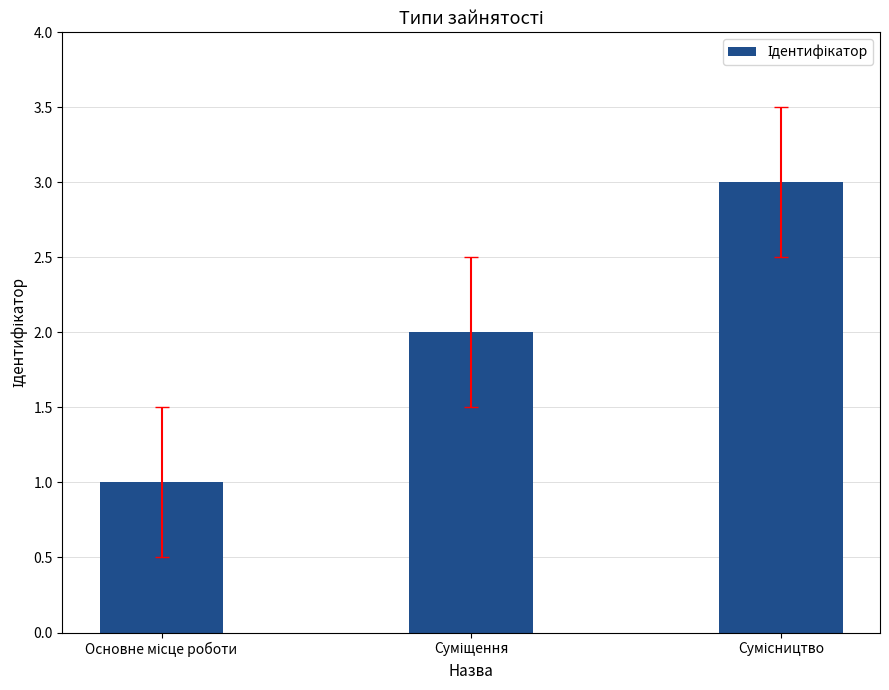

What is the sum of all values?

6